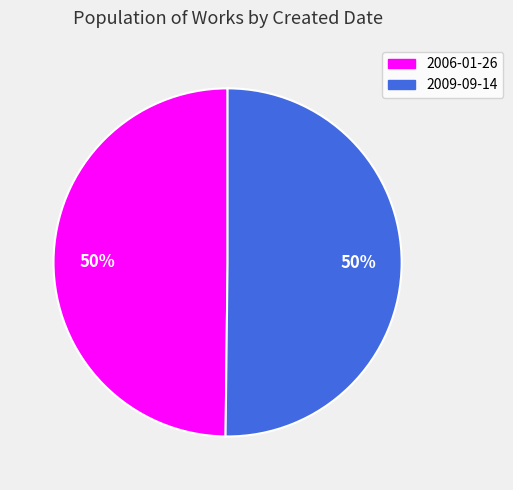

How many slices are in this pie chart?

2